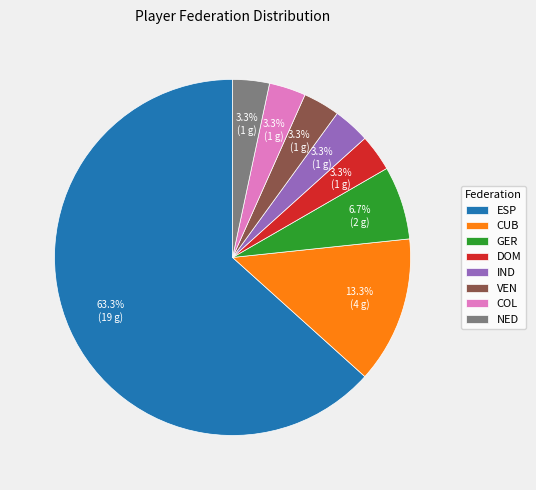

What percentage do GER and NED together represent?

10.0%